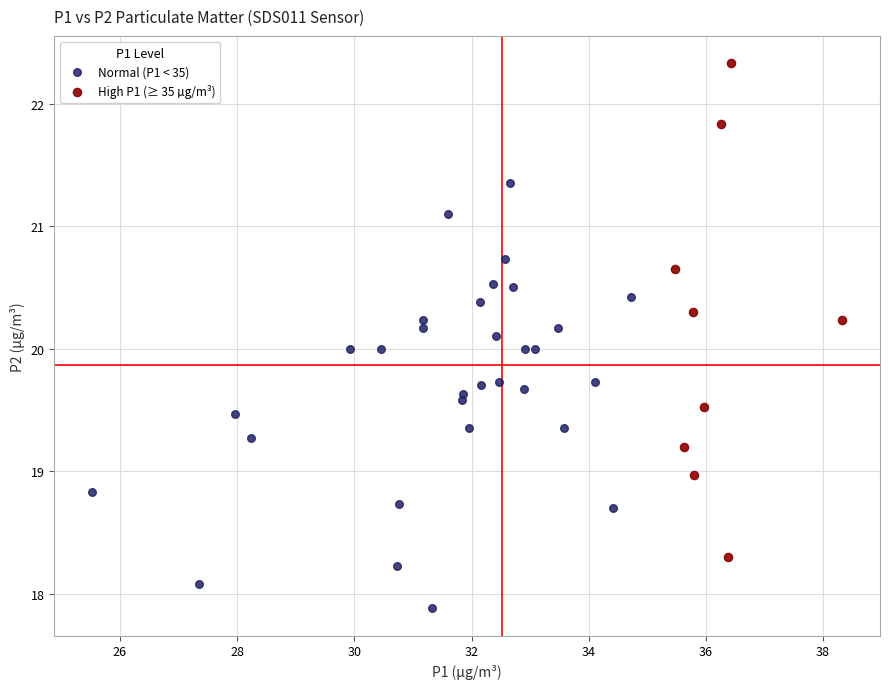

Which series contains the lowest Y value?

Normal (P1 < 35)